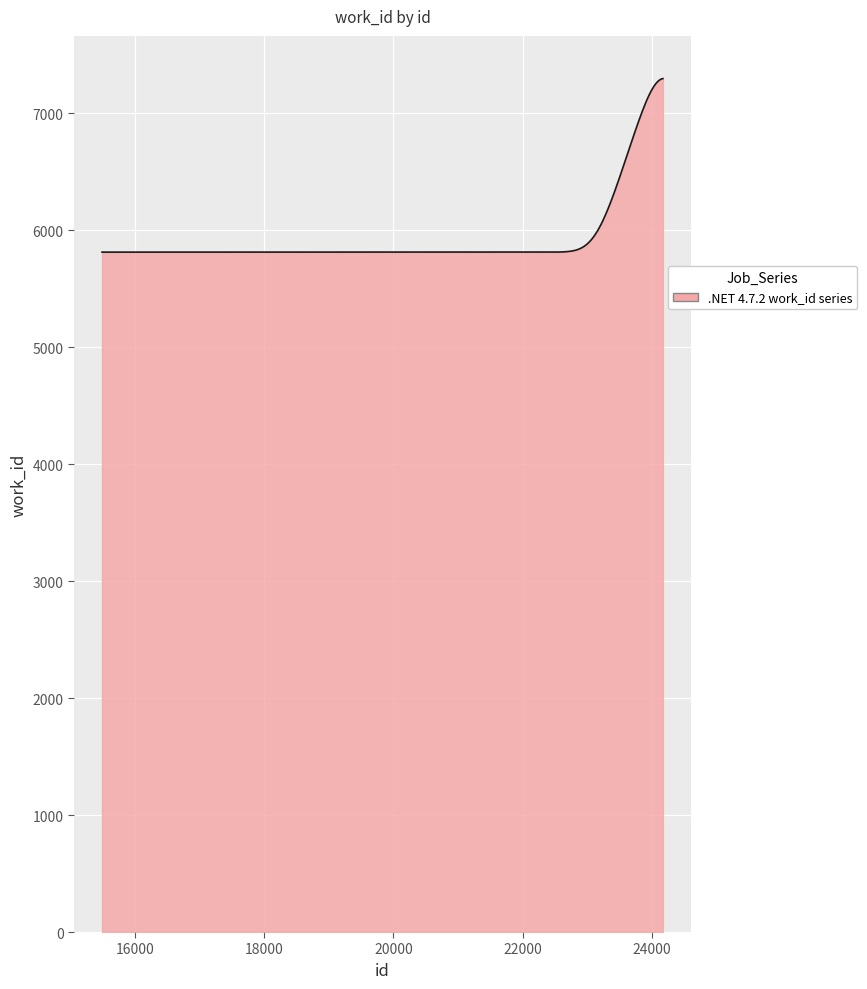

What is the maximum value shown in the chart?

7296.9